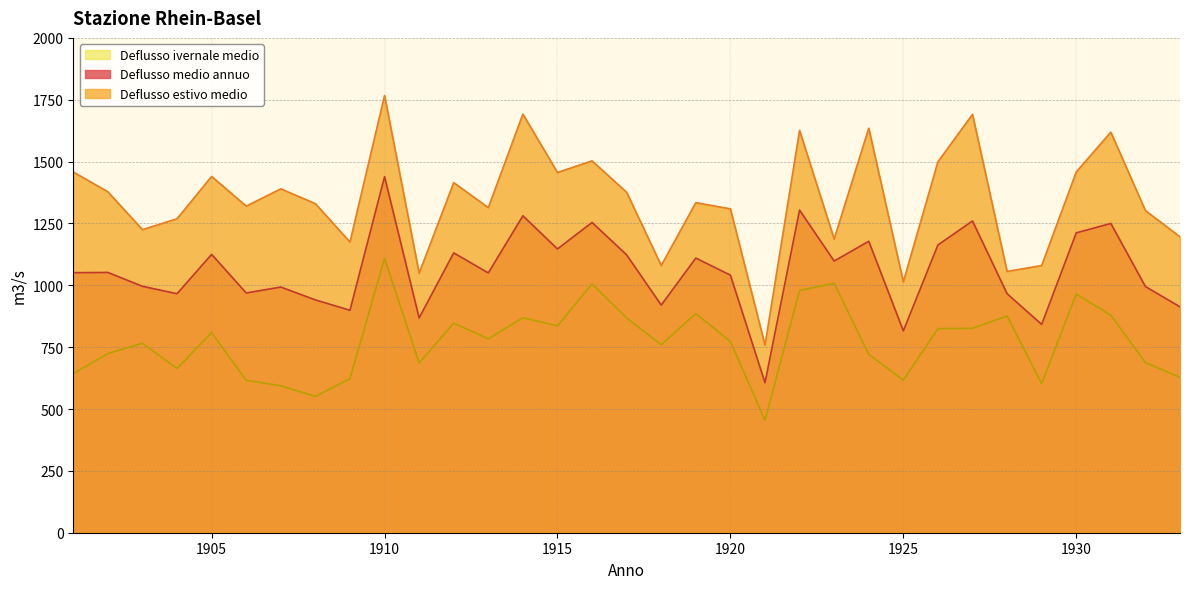

Is it true that Deflusso medio annuo equals 1462 at 1907?

False